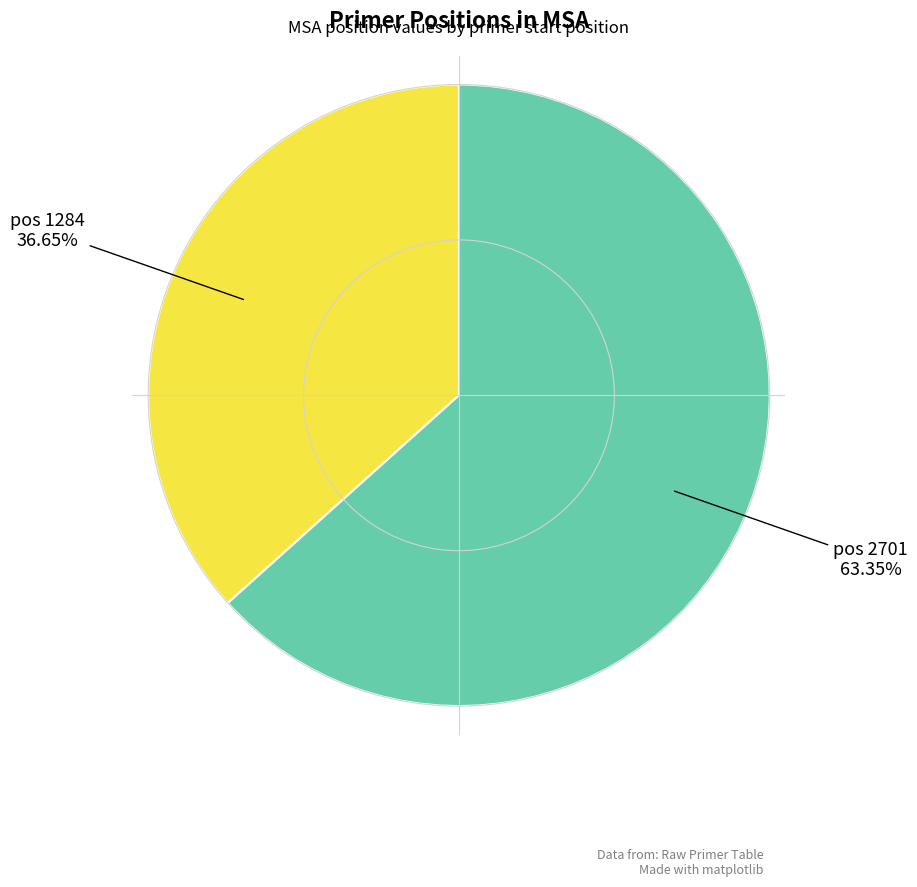

How many segments does this pie chart have?

2